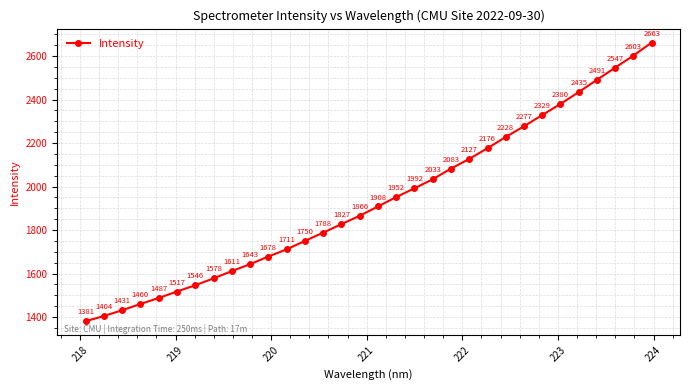

True or false: there are more than 1 points higher than both neighbors.

False